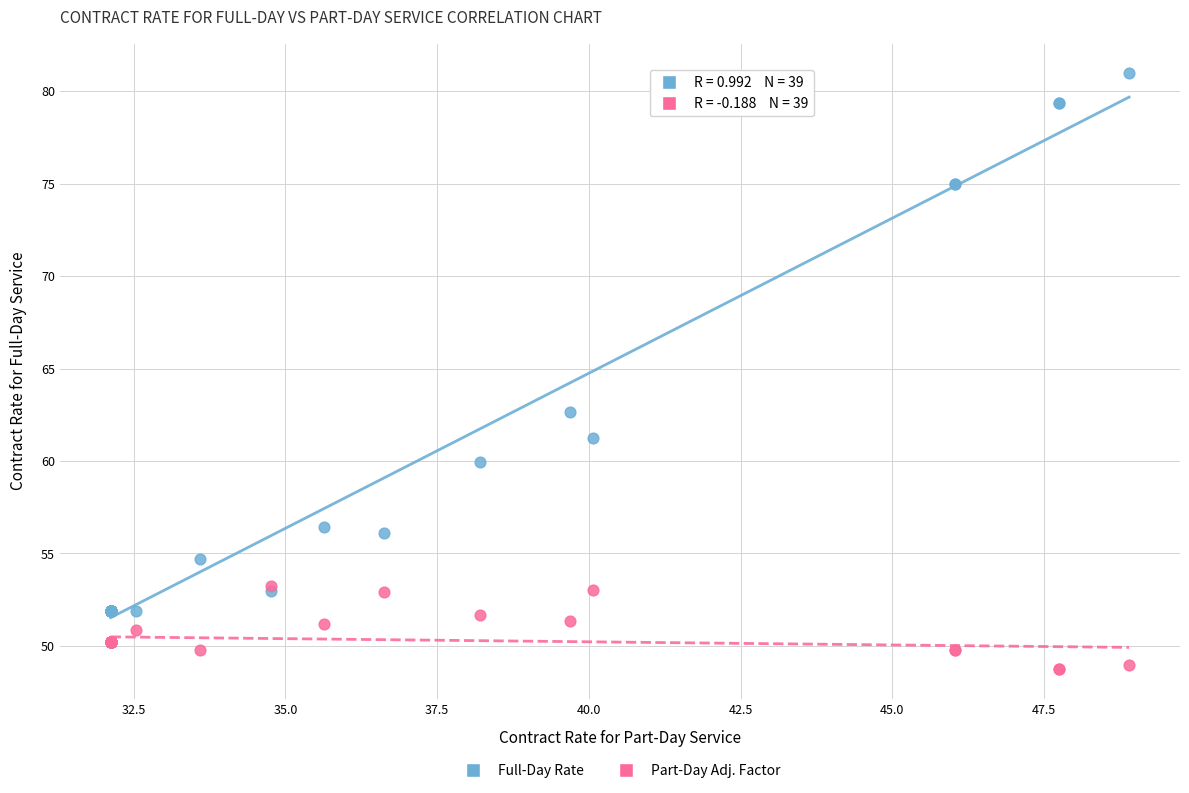

Across all series, what Y value is closest to 64?

62.7